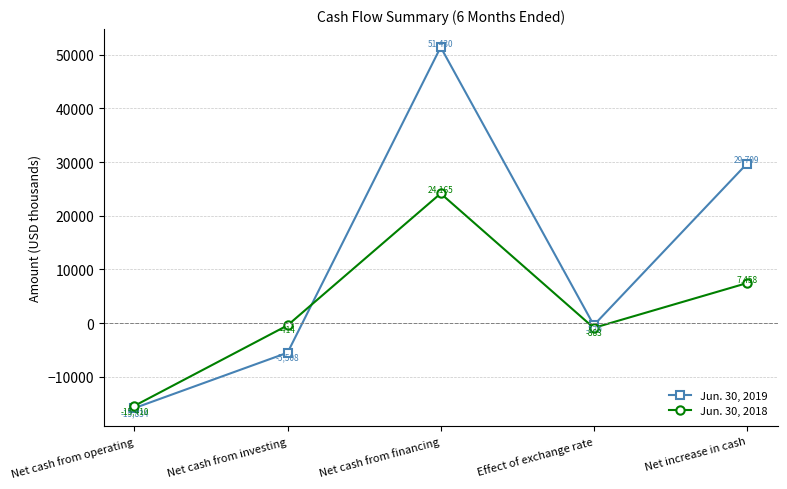

At which category is the sum across all series the highest?

Net cash from financing